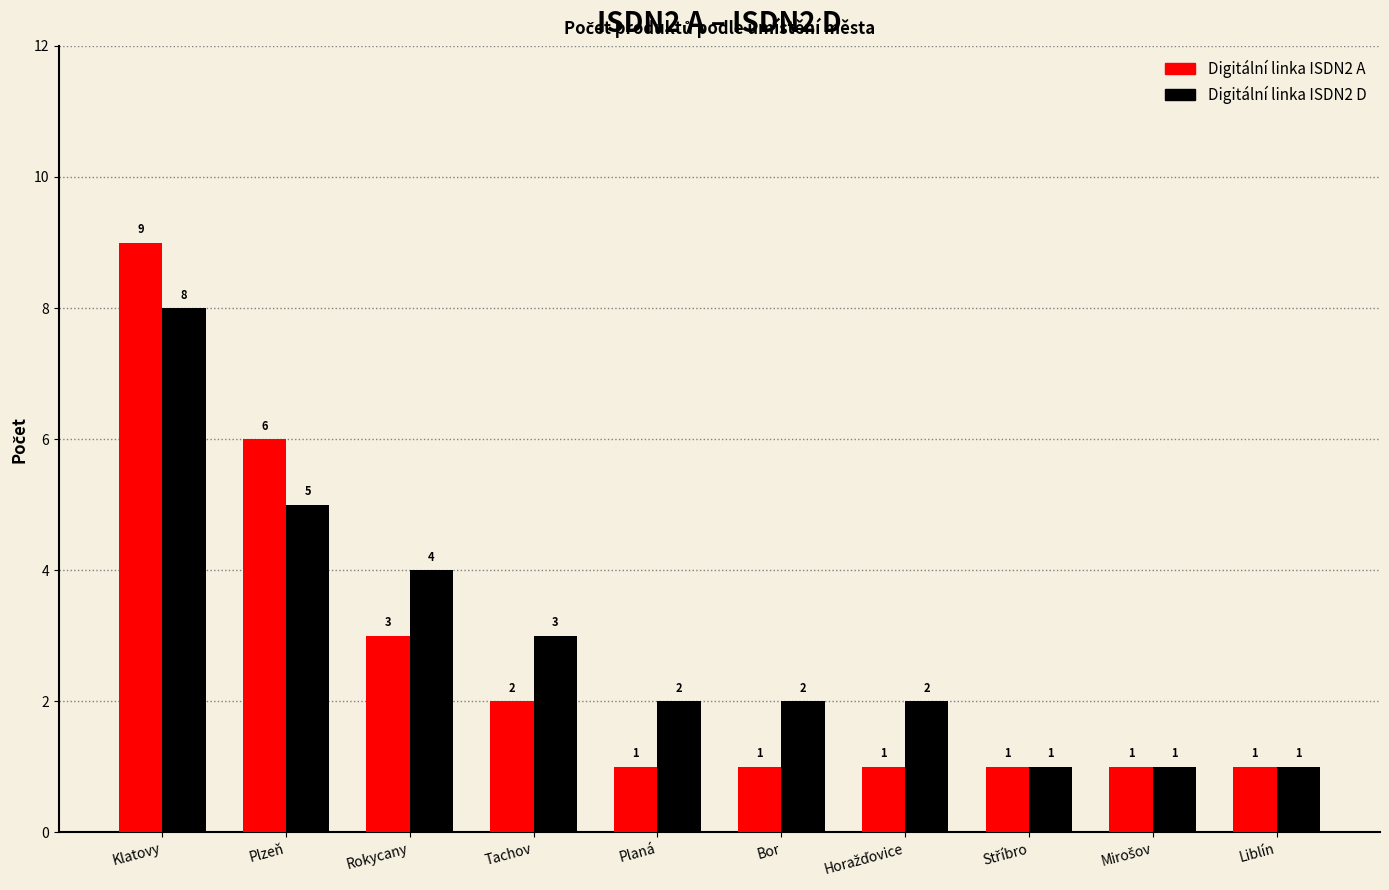

What is the greatest value displayed?

9